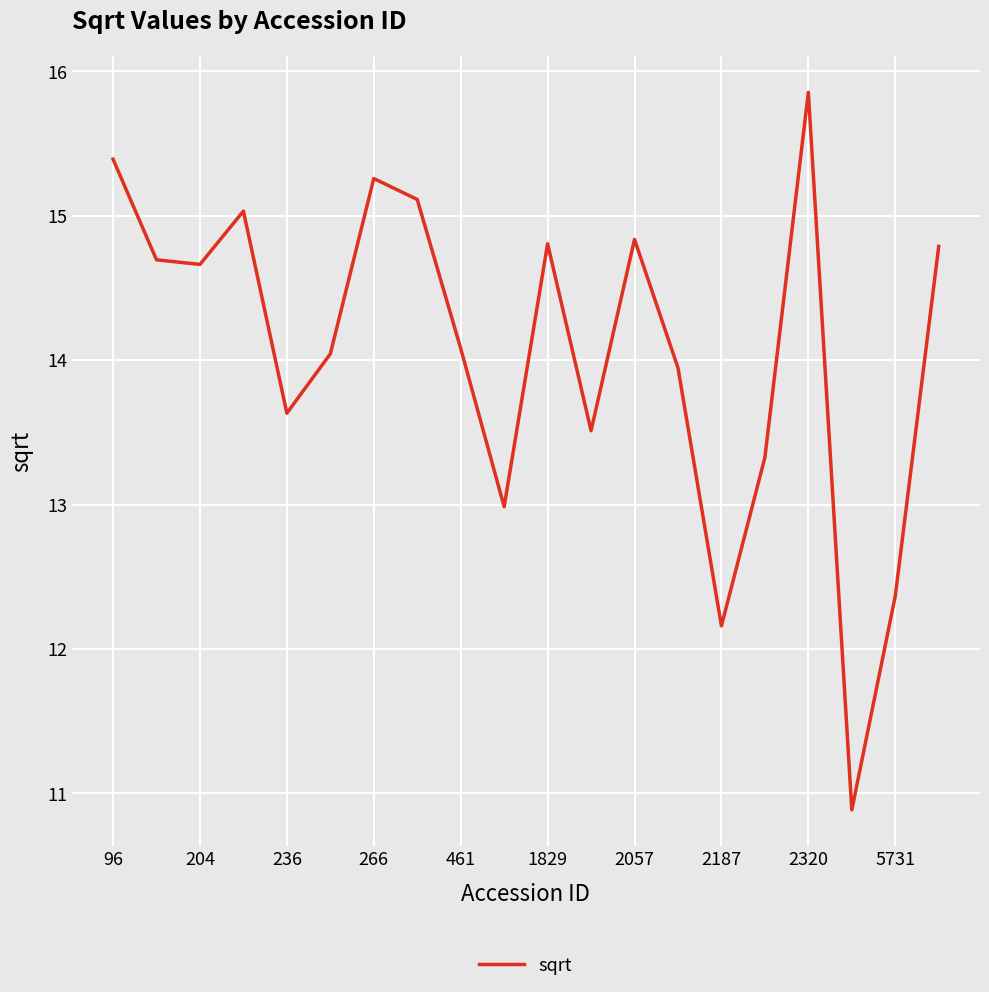

Does the chart have visible grid lines?

Yes